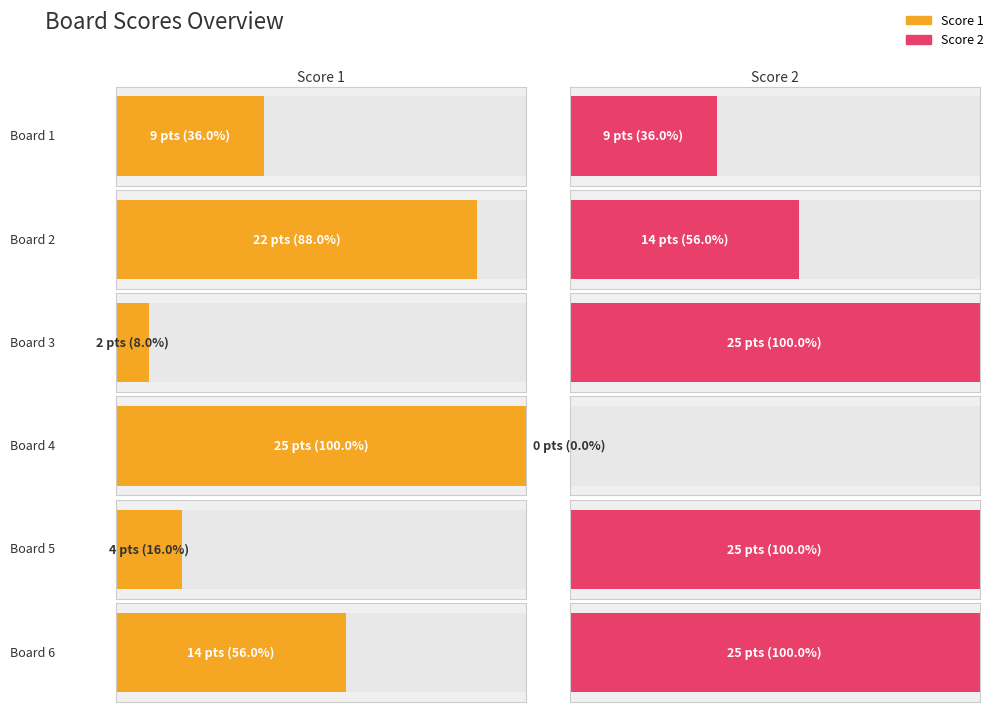

At which label does Score 1 first exceed 14?

Board 2